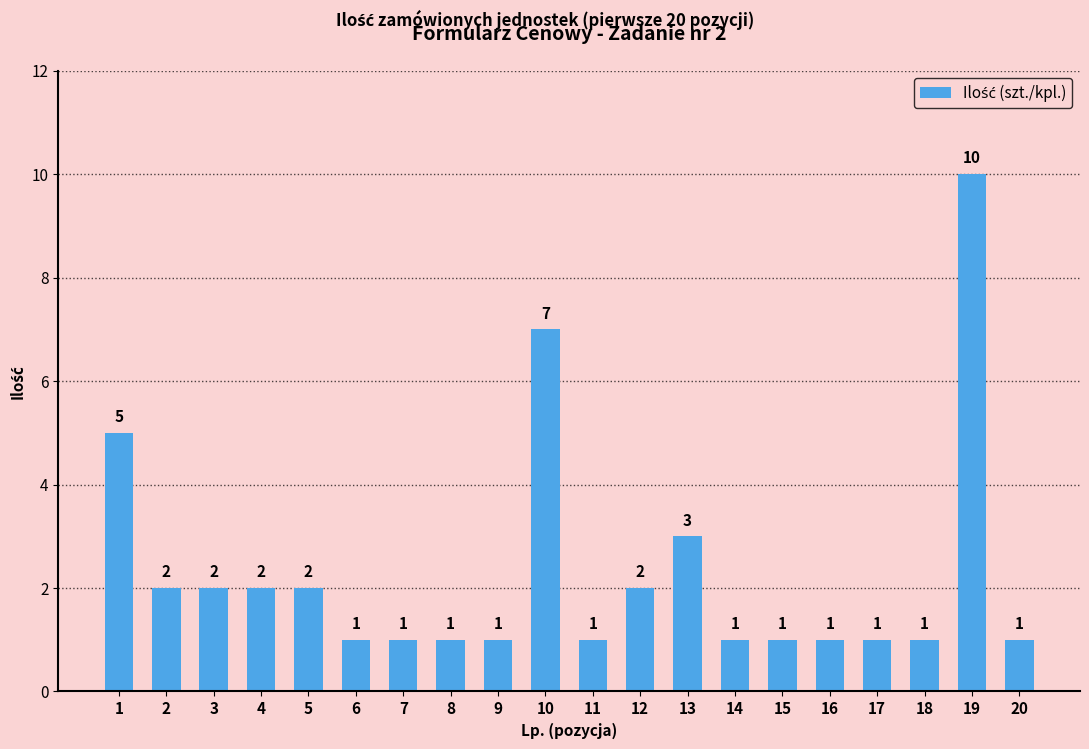

What is the value of the 11th bar from the left?

1